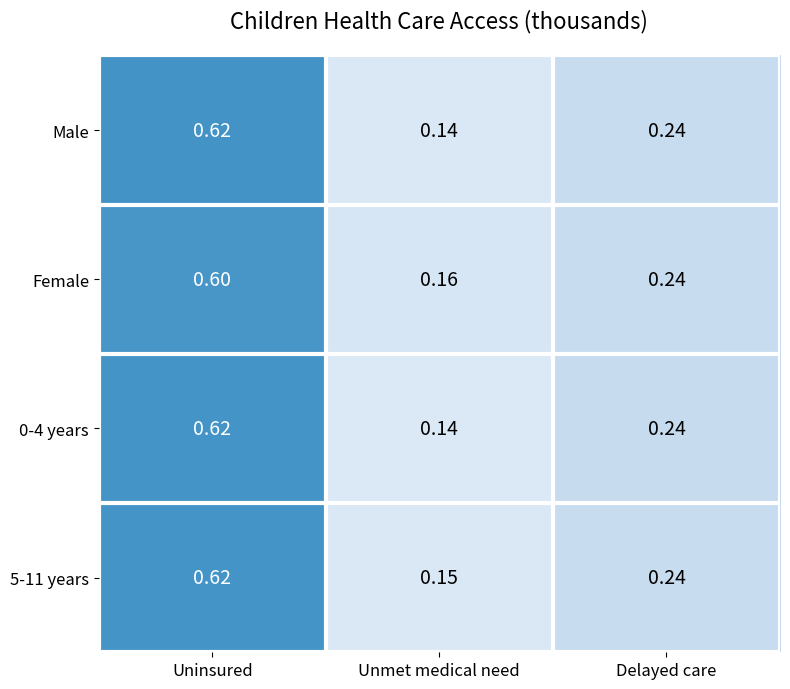

Which category has the lowest value across all series?

Unmet medical need